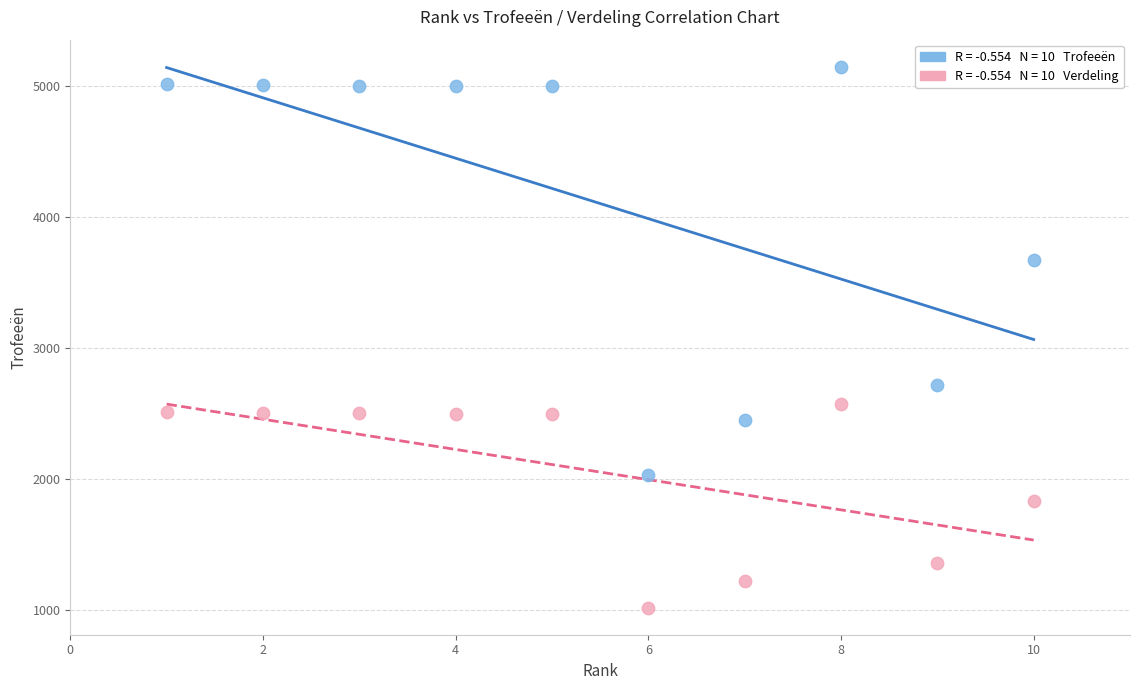

Across all data points, what is the range of Y values (max minus min)?

4135